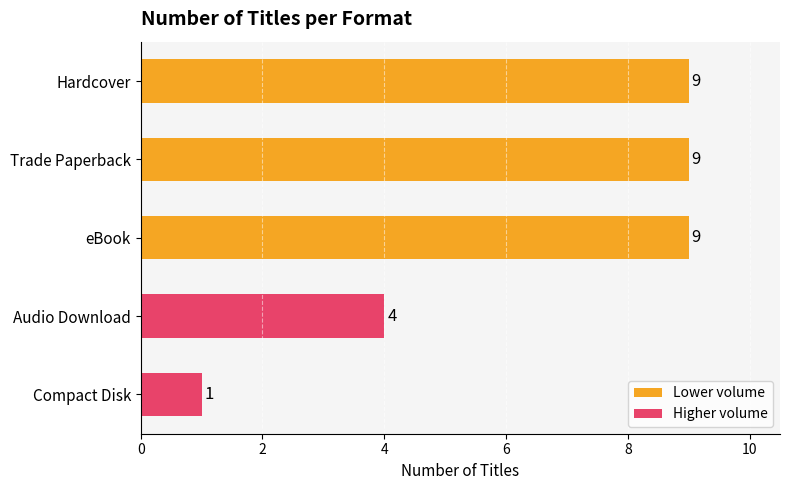

What is the sum of the values at Hardcover and Trade Paperback?

18